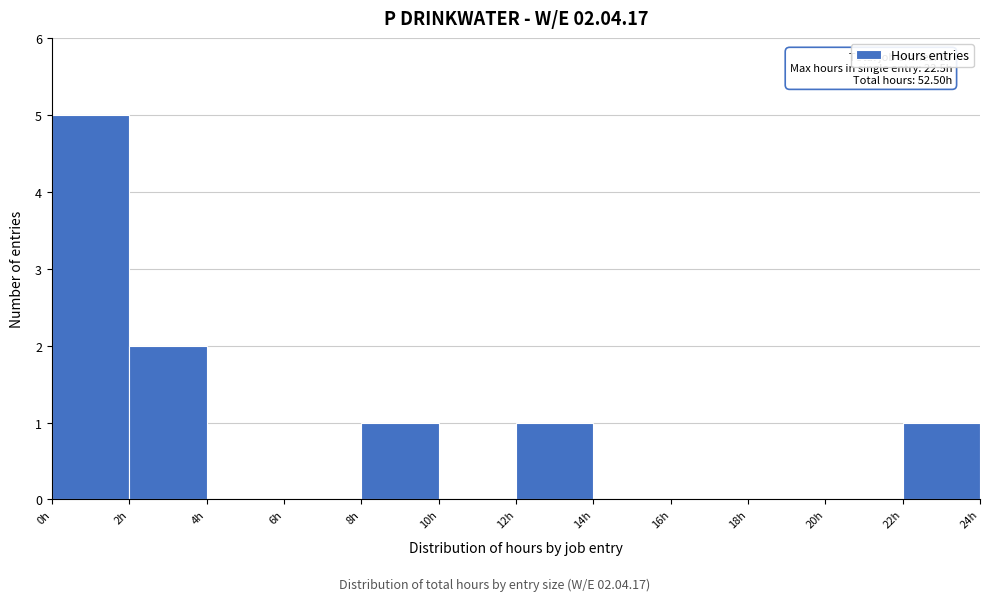

Over which range of the x-axis is the bar tallest?

0 to 2